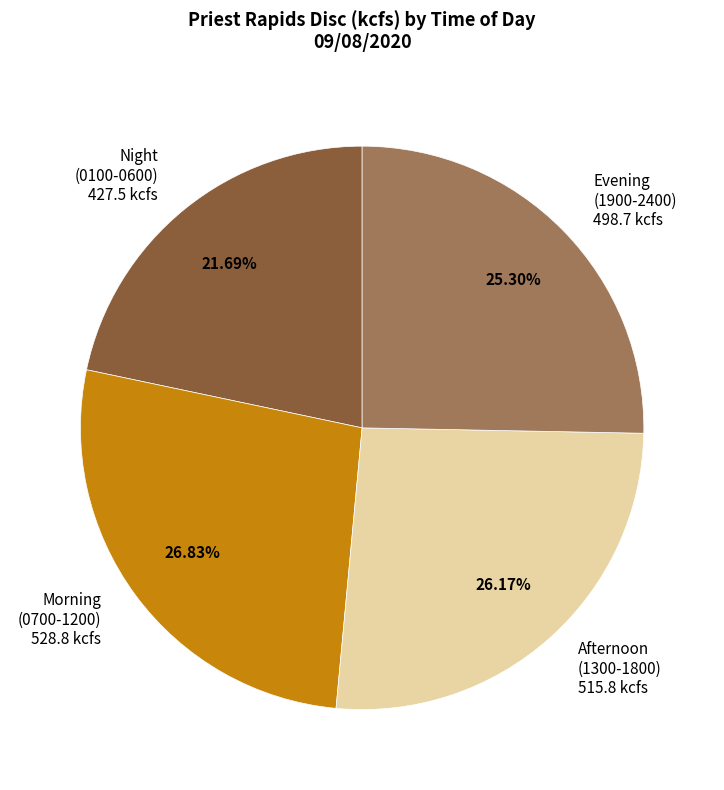

What is the largest slice in the pie chart?

Morning (0700-1200) 528.8 kcfs